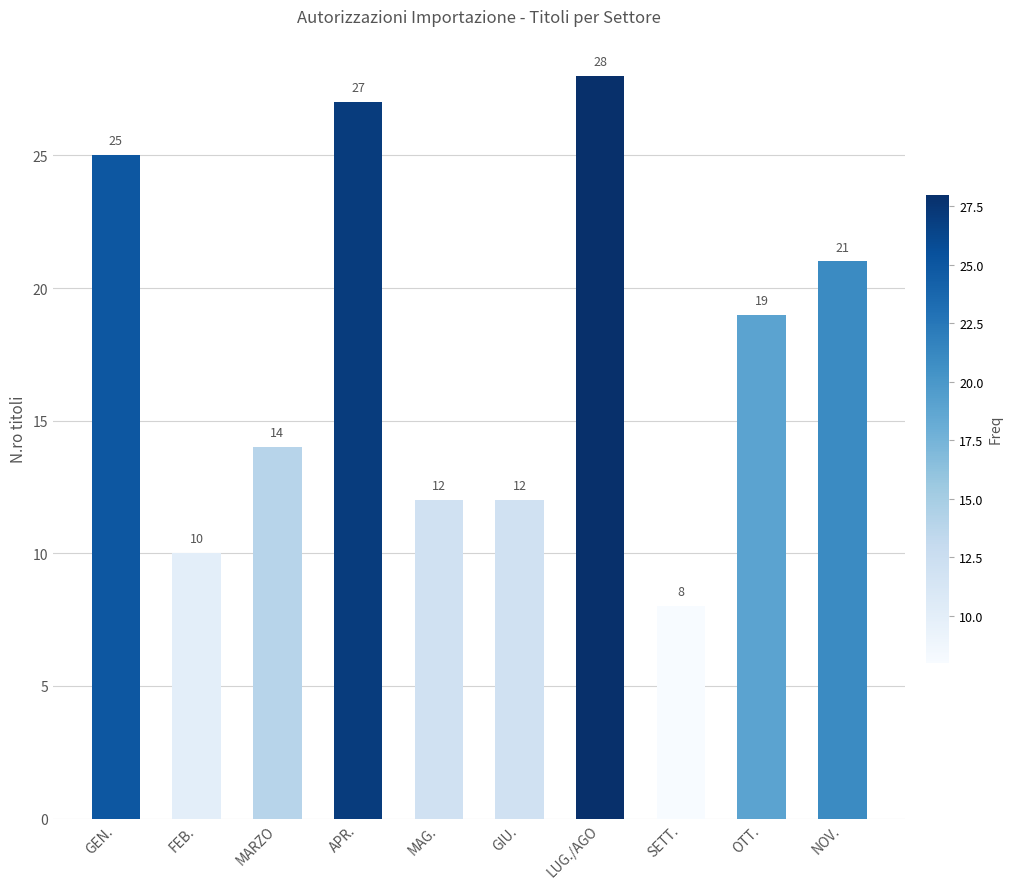

The value at MARZO is 9. True or false?

False